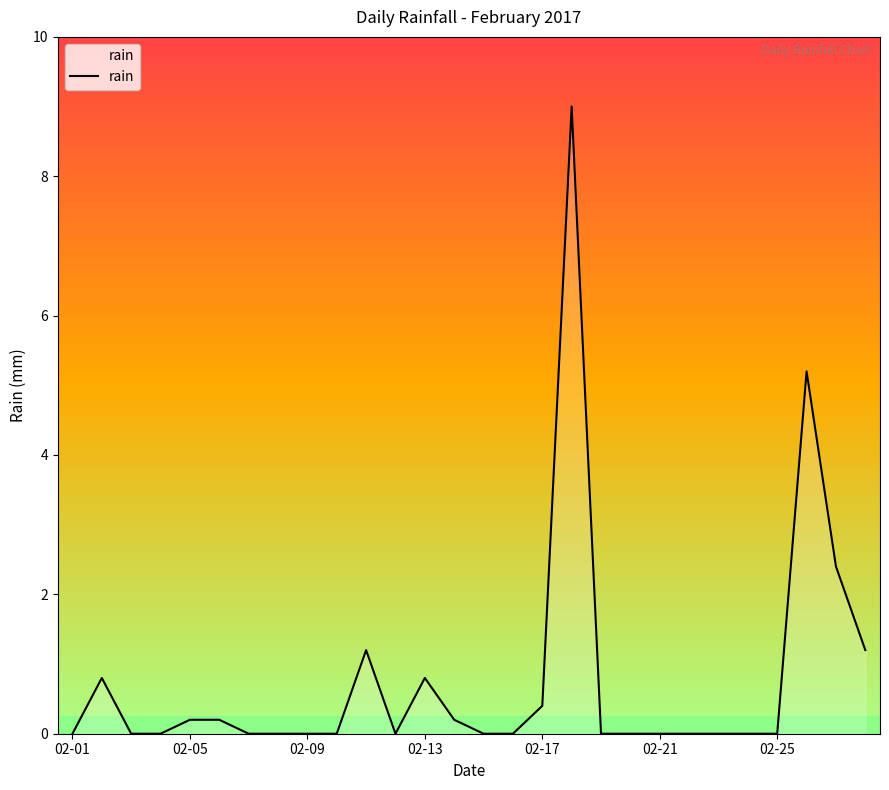

What is the greatest value displayed?

9.0